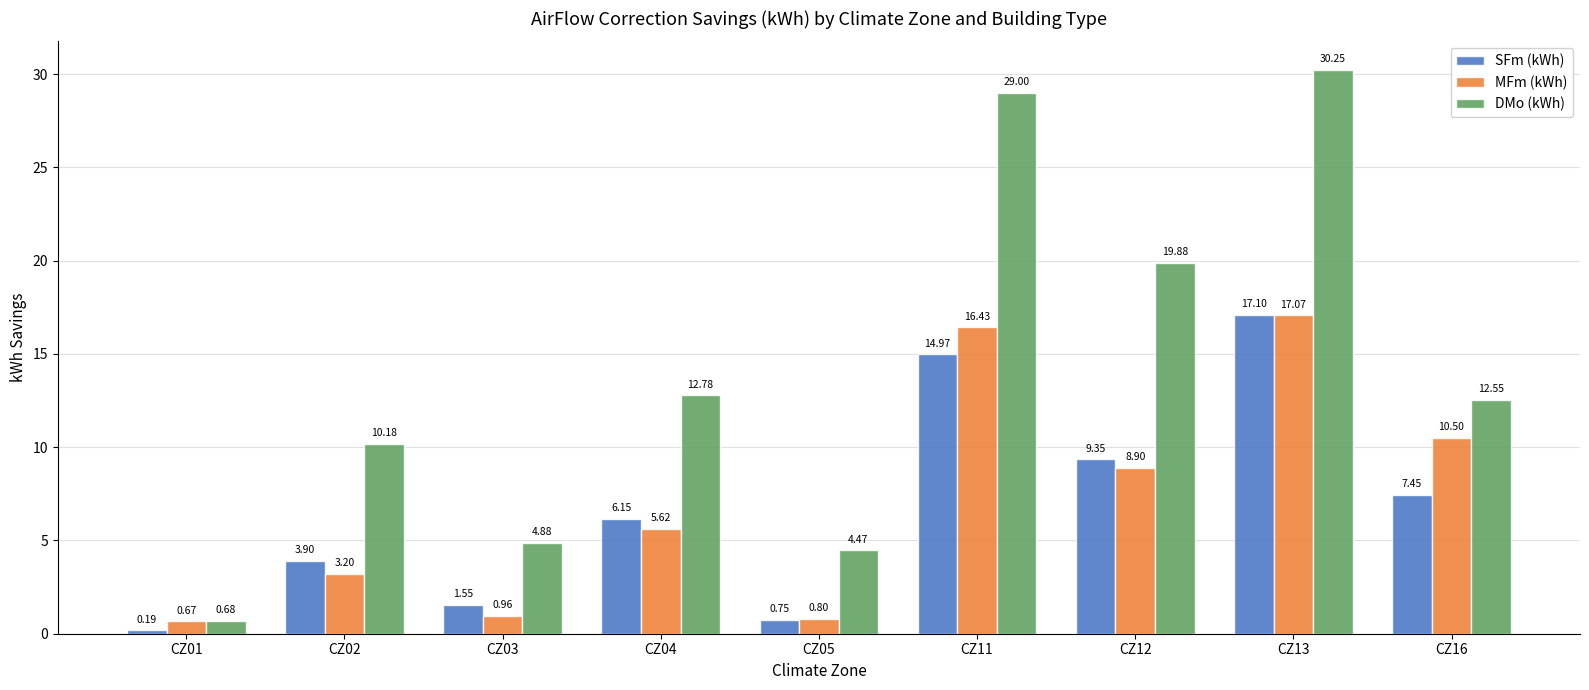

Where is DMo (kWh) nearest to the value 15?

CZ04